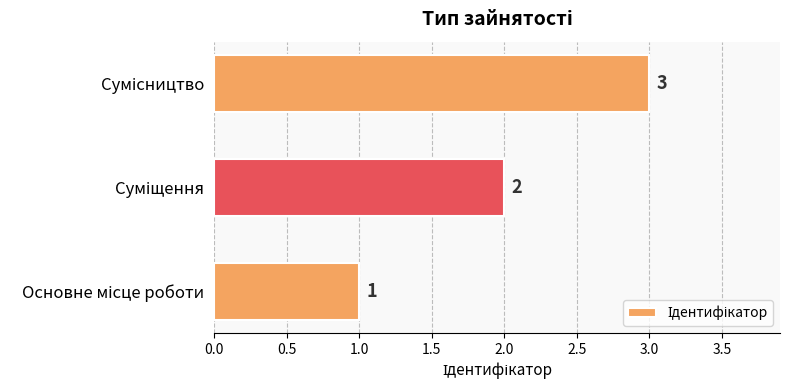

What is the maximum value shown in the chart?

3